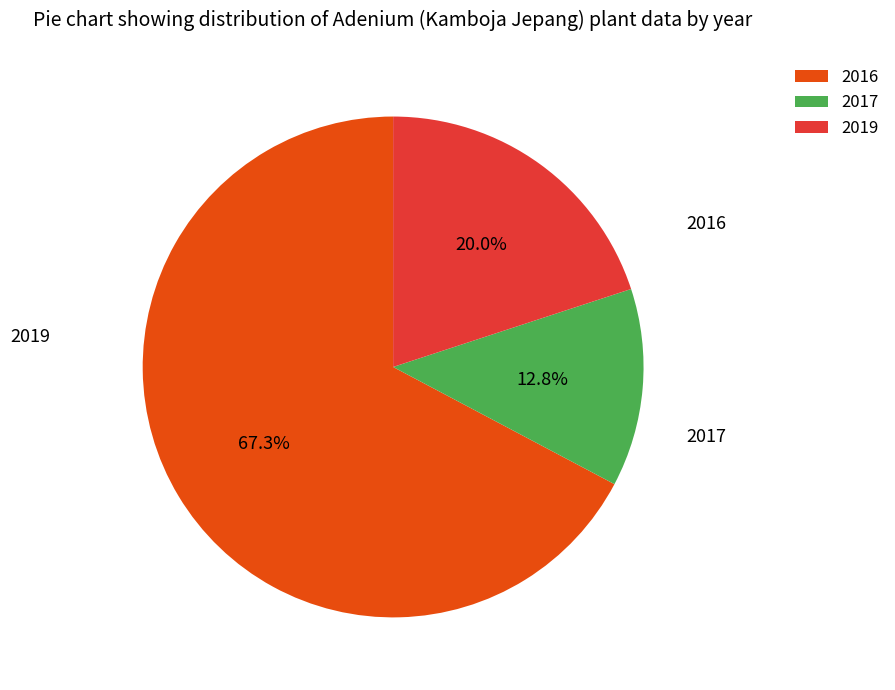

Which category has the smallest portion of the pie?

2017